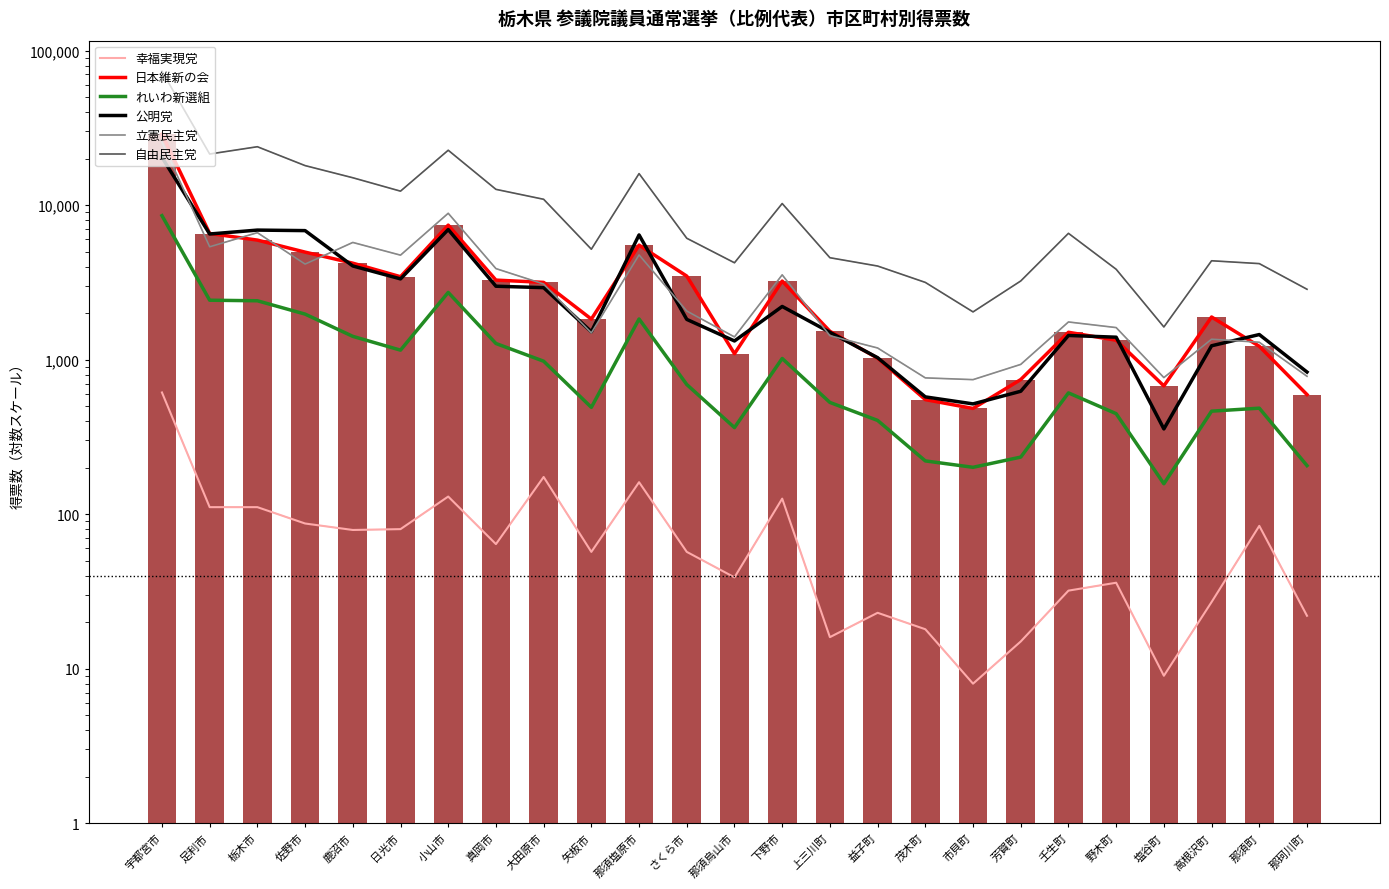

What position from the right is 大田原市?

17